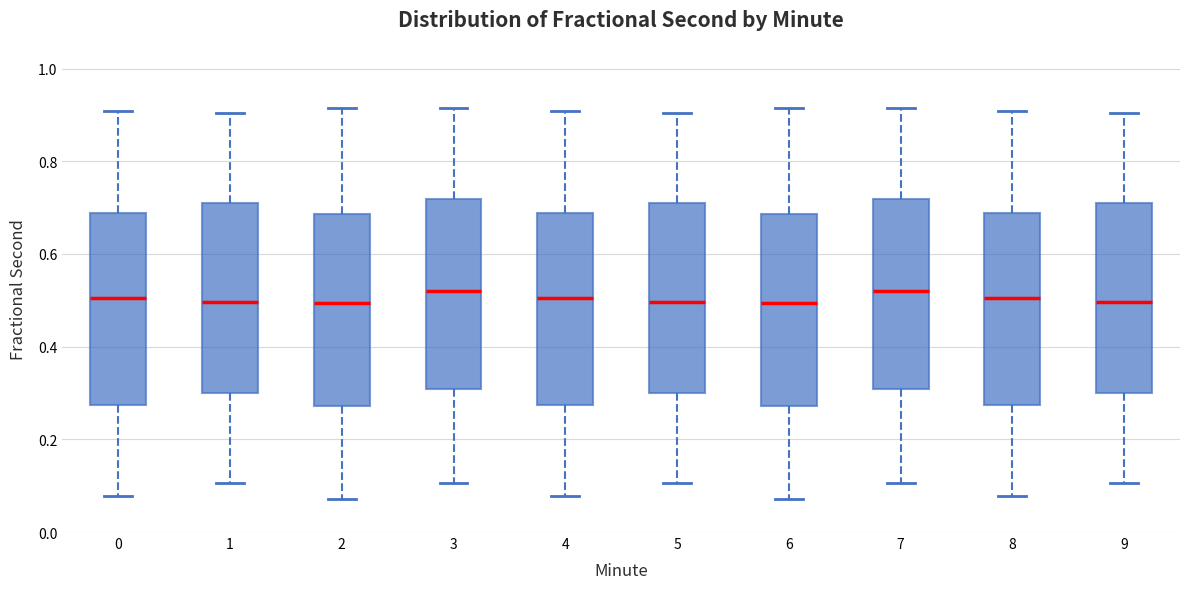

Where does the upper whisker of the box at x = 0 end on the y-axis? The values are not printed on the chart, so give them approximately, as read against the axis.

0.90